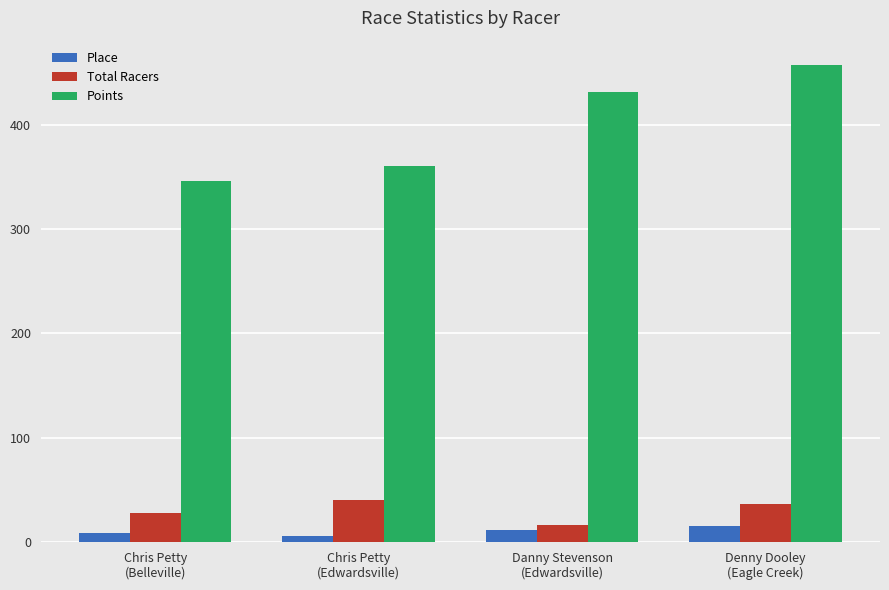

What is the label of the 1st bar from the right?

Denny Dooley
(Eagle Creek)